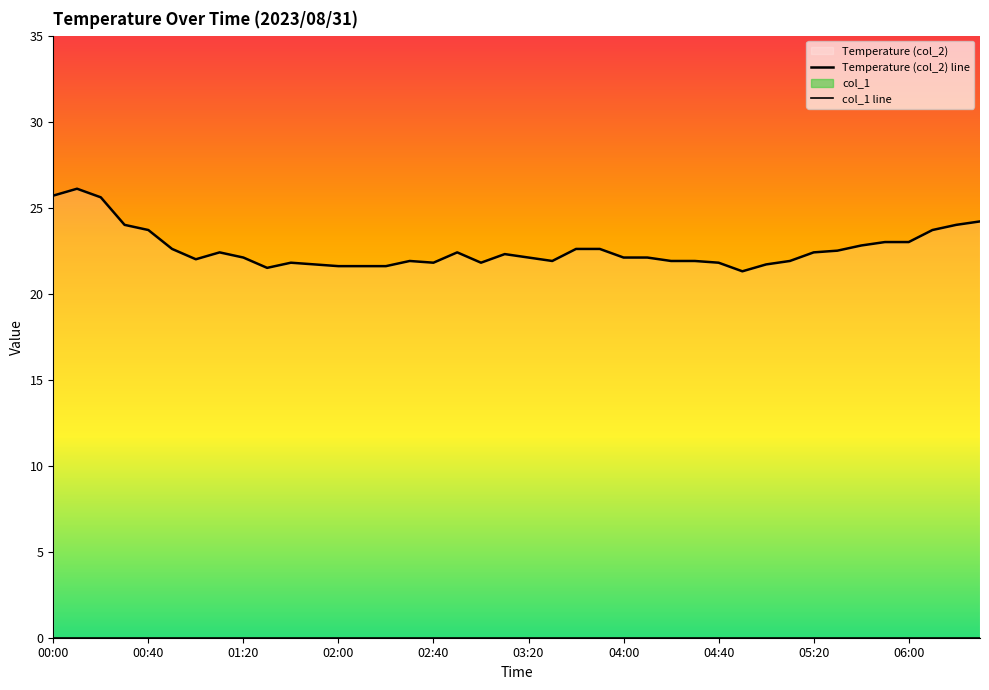

At how many categories does at least one series exceed 1?

40